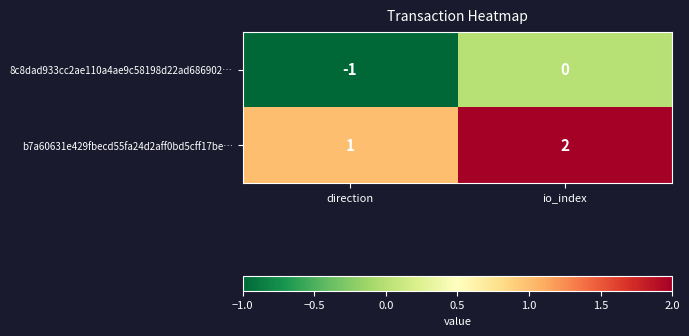

Reading left to right, list all the values displayed in this chart.

8c8dad933cc2ae110a4ae9c58198d22ad686902…: direction=-1	io_index=0
b7a60631e429fbecd55fa24d2aff0bd5cff17be…: direction=1	io_index=2